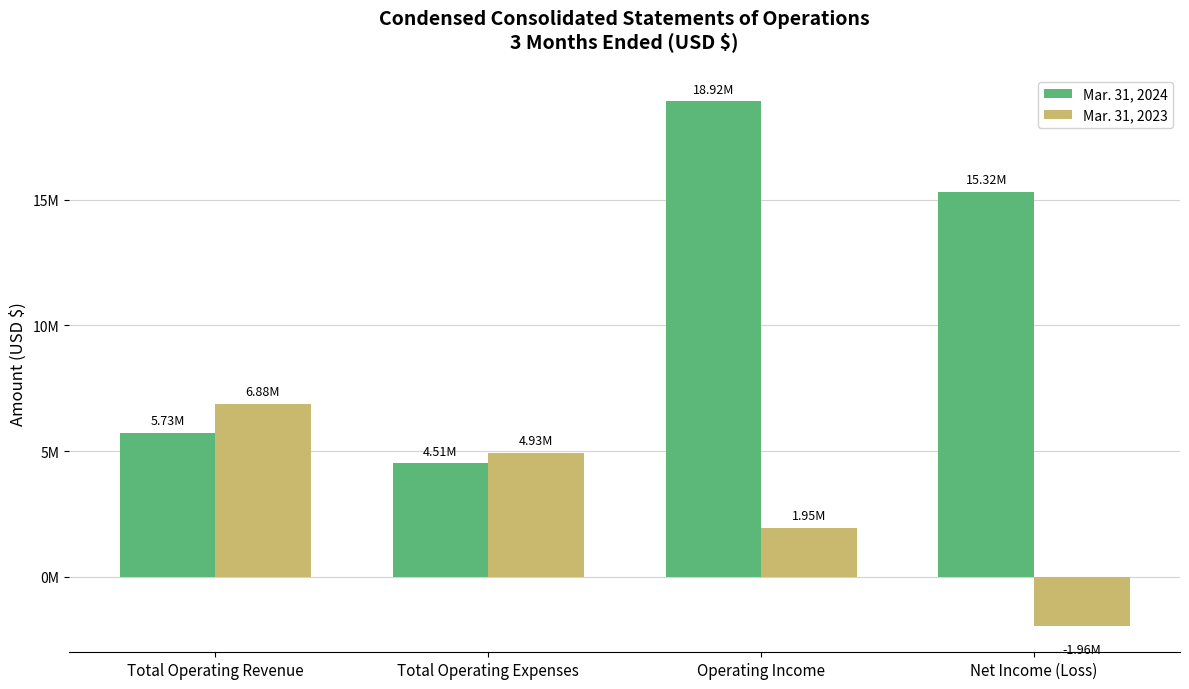

Does the chart contain any negative values?

Yes